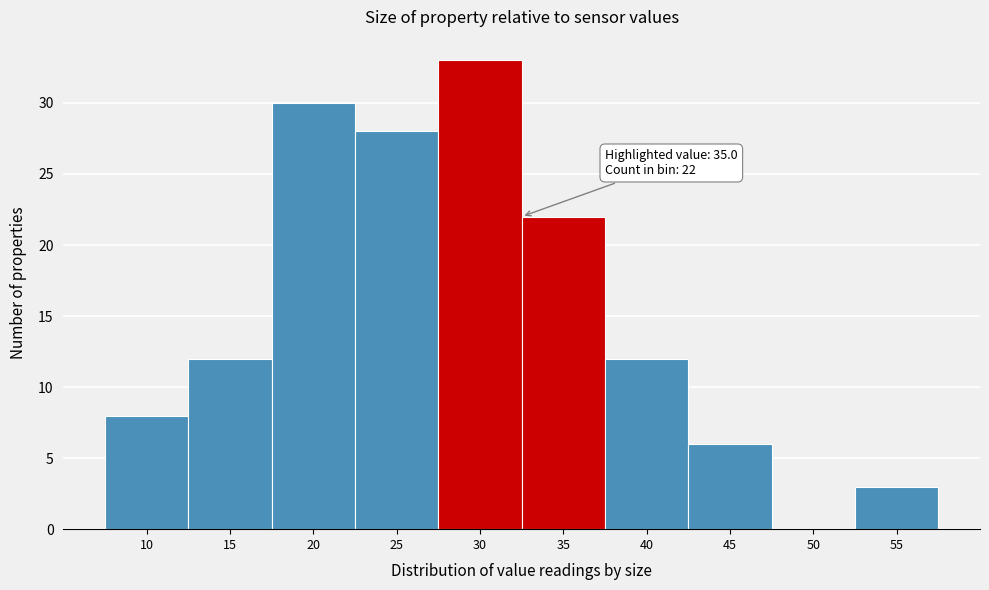

Reading left to right, transcribe all the data shown in this chart.

10=8	15=12	20=30	25=28	30=33	35=22	40=12	45=6	50=0	55=3